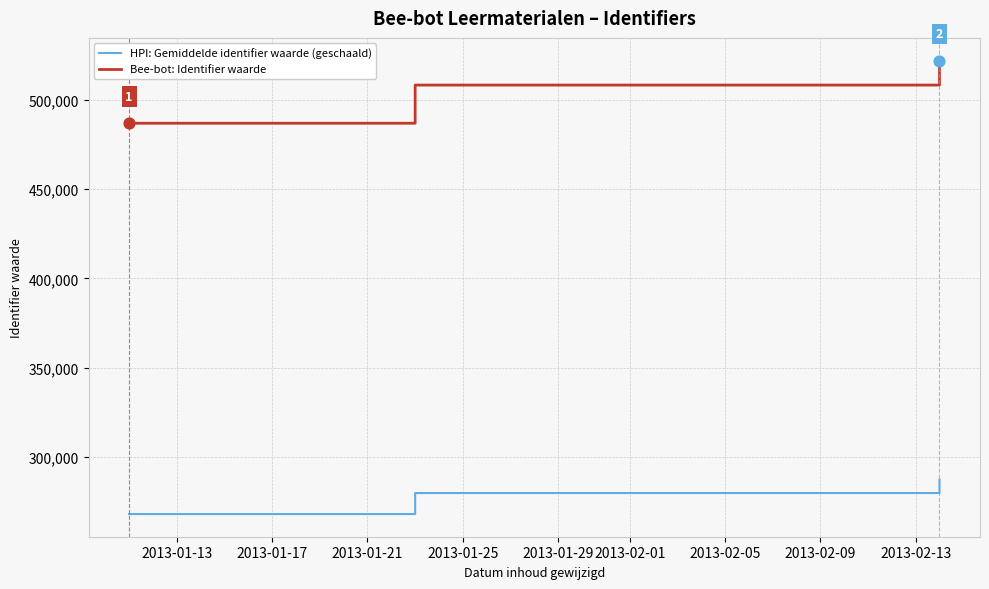

Which series reaches the maximum Y coordinate?

Bee-bot: Identifier waarde